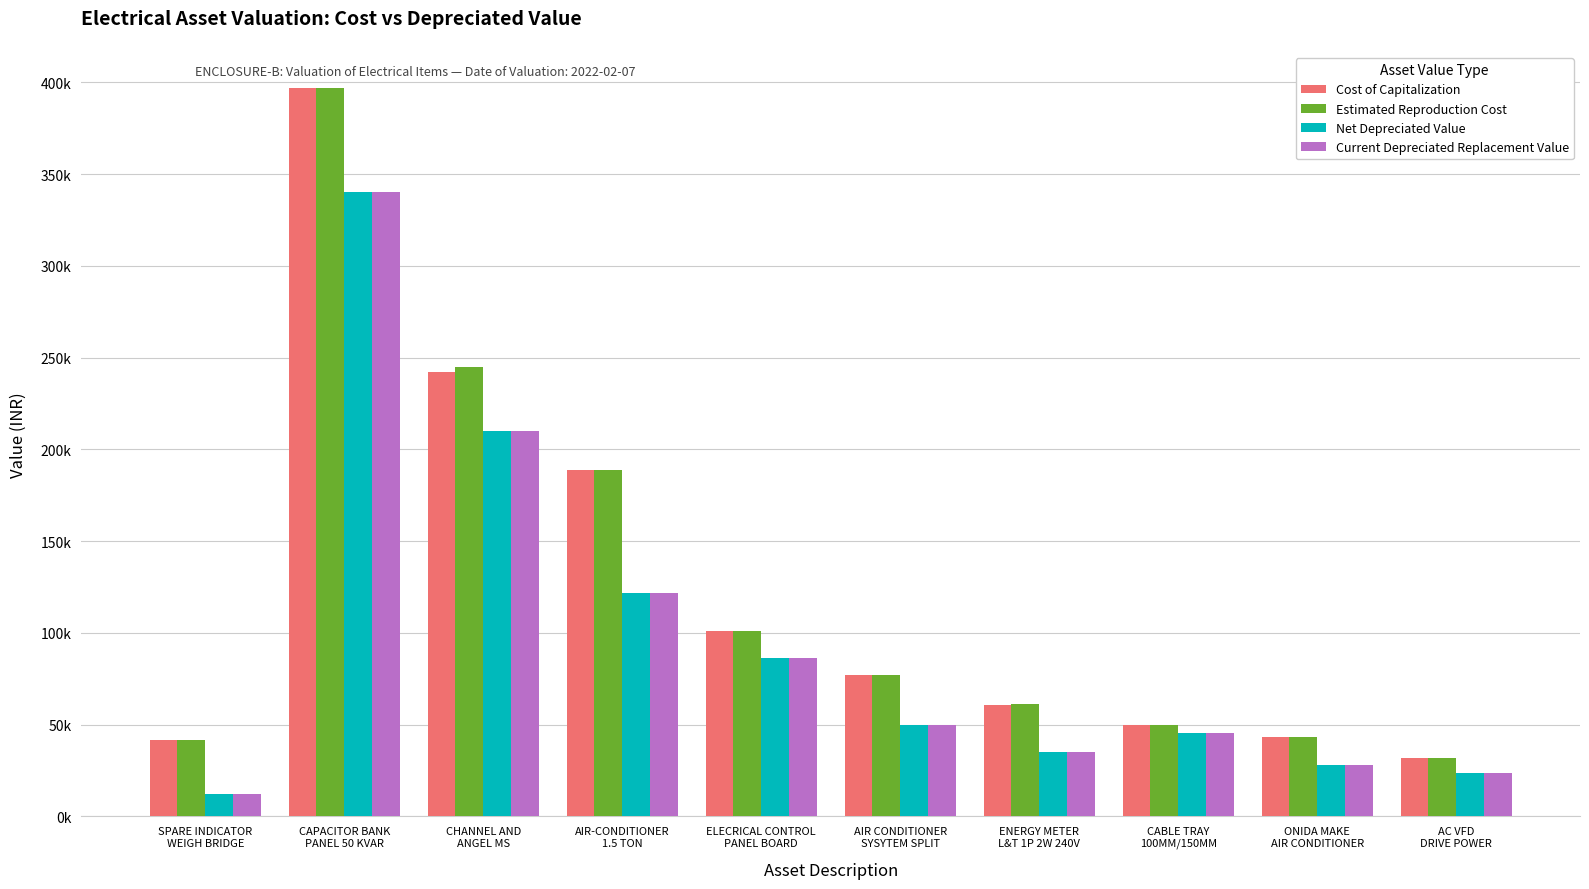

Are the bars grouped side by side (vs. stacked)?

Yes